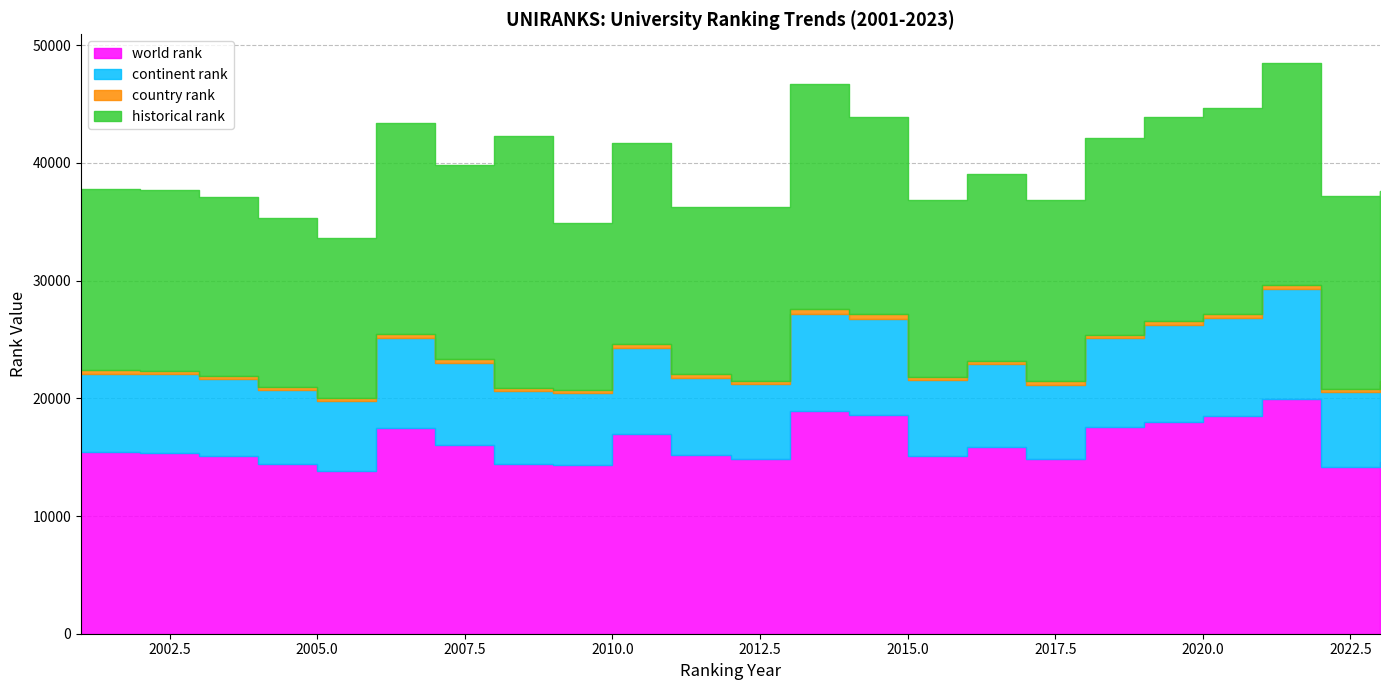

What is the spread (max minus min) of values at 2012?

14598